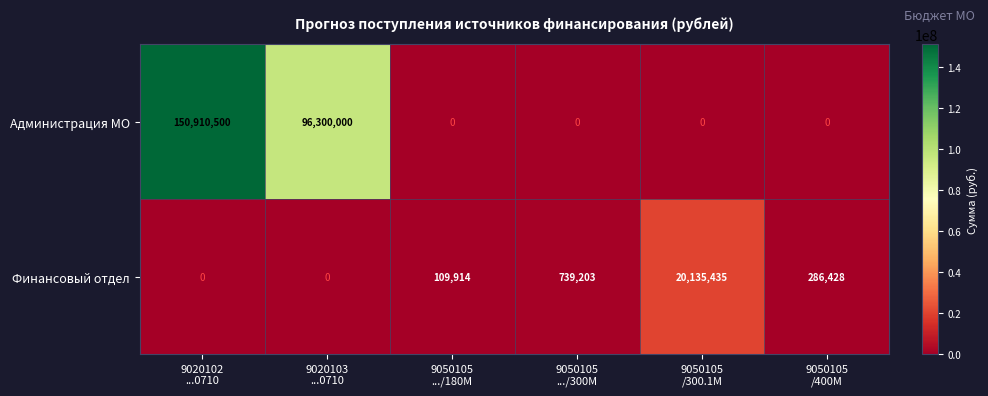

Which series has the largest range (max minus min)?

Администрация МО